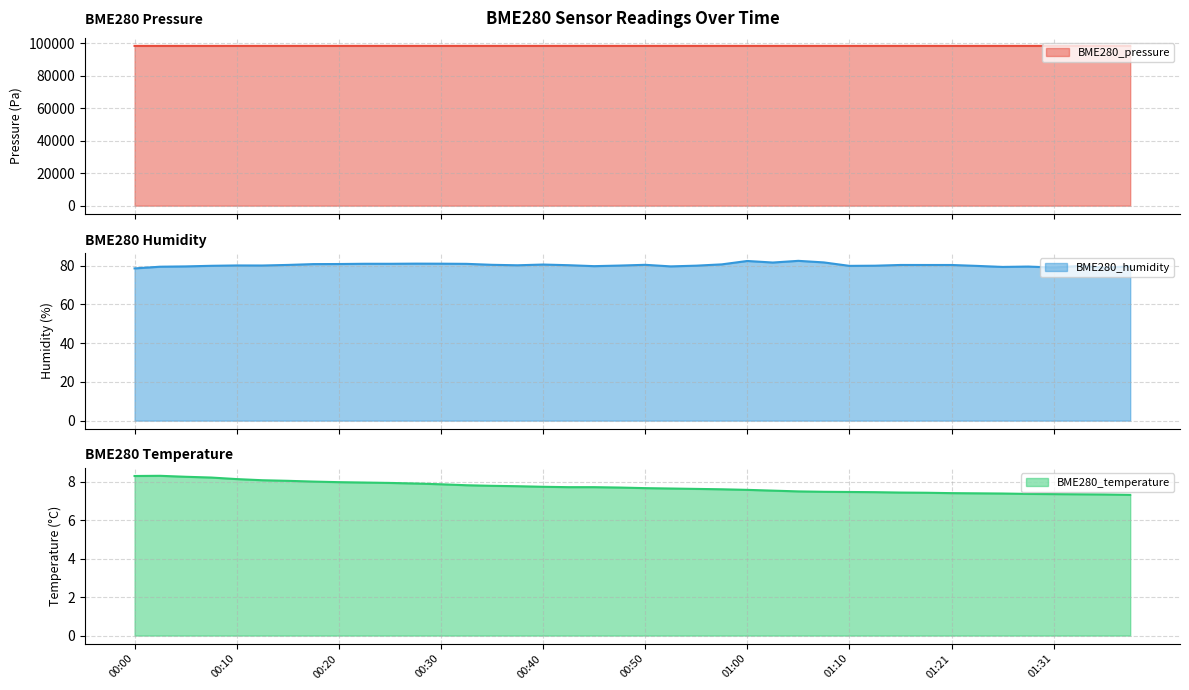

True or false: BME280_temperature has more than 2 points higher than both neighbors.

False